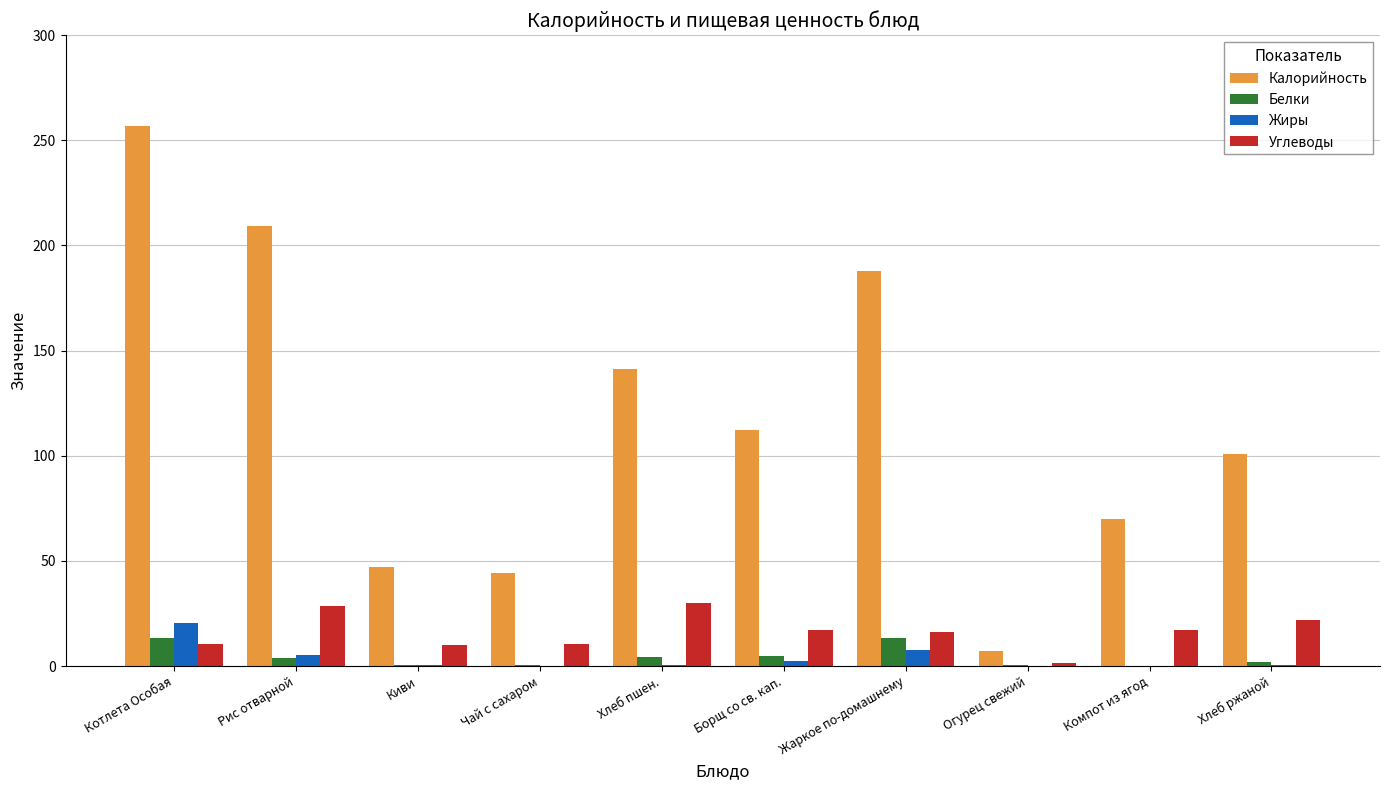

True or false: Калорийность has a value of 74.6 at Жаркое по-домашнему.

False